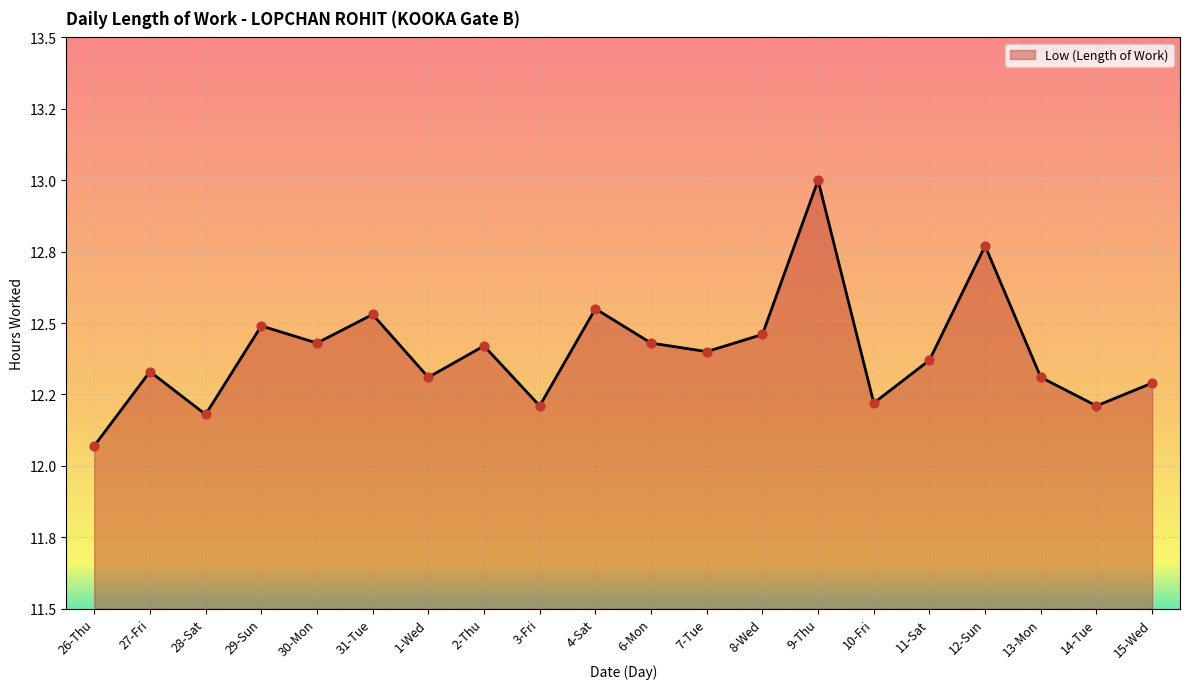

What is the ratio of the value at 12-Sun to the value at 2-Thu?

1.0